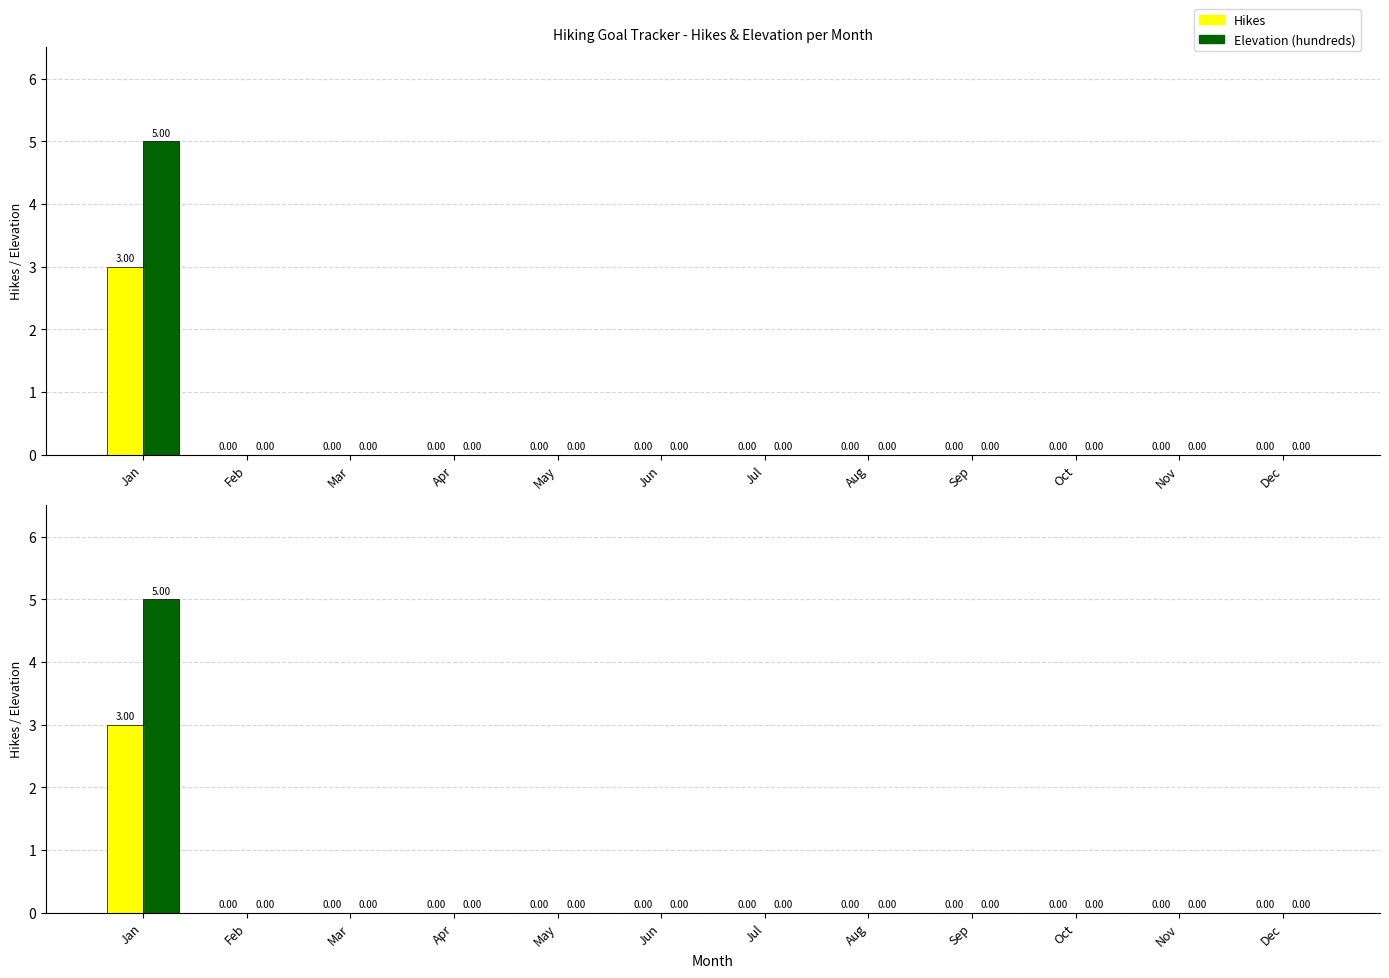

What is the sum of the Hikes values at May and Jan?

3